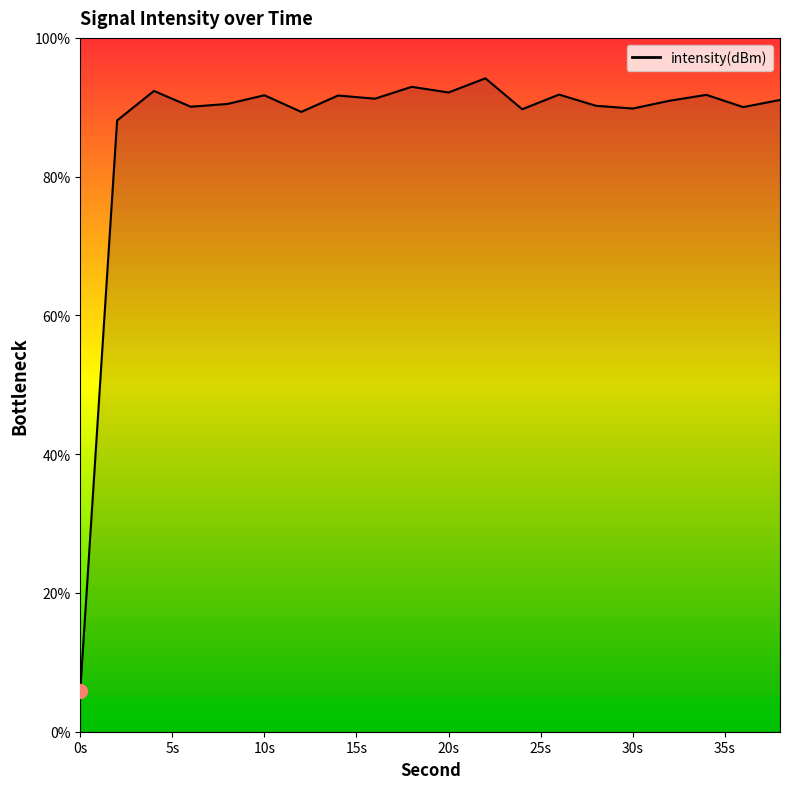

Is this an area chart (filled region under the line)?

No